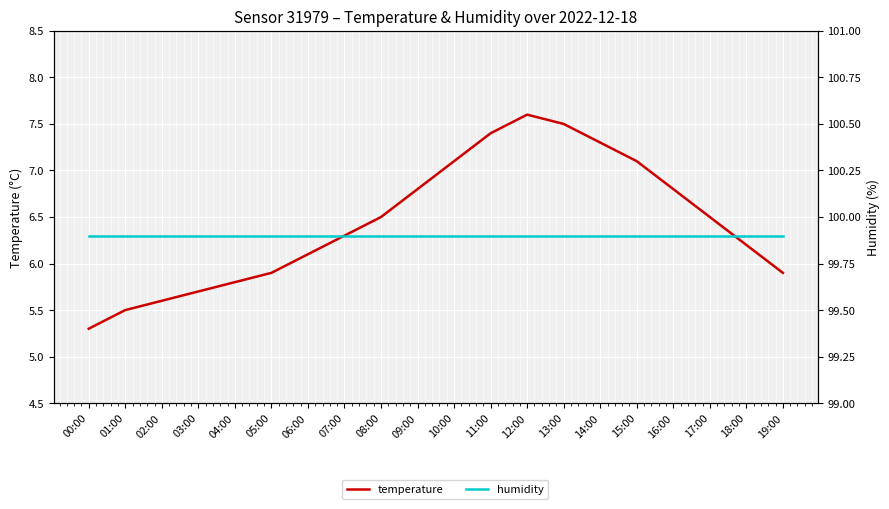

What is the minimum value shown in the chart?

5.3